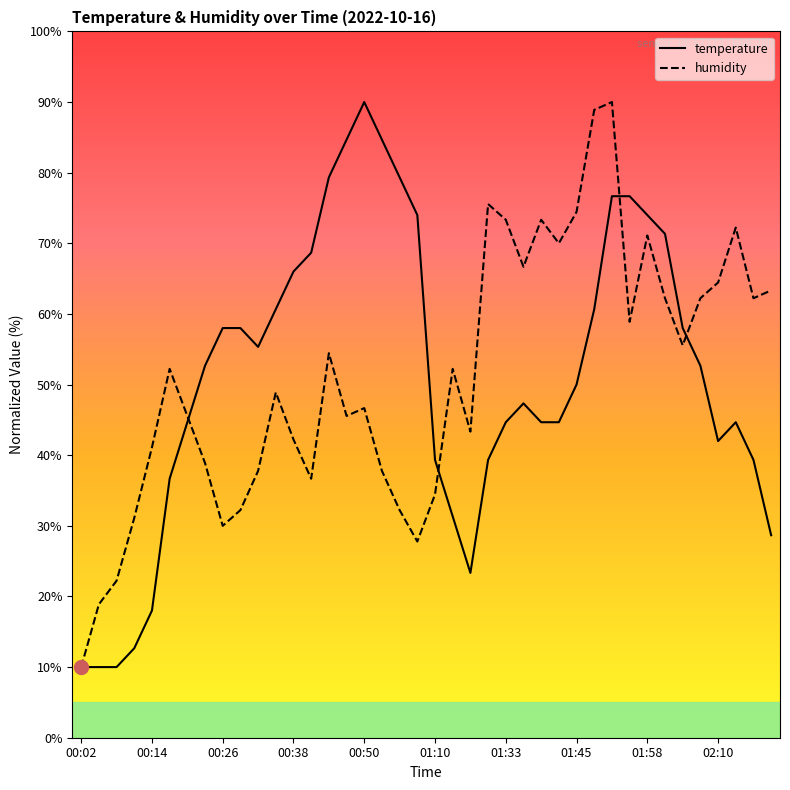

What is the greatest value displayed?

90.0